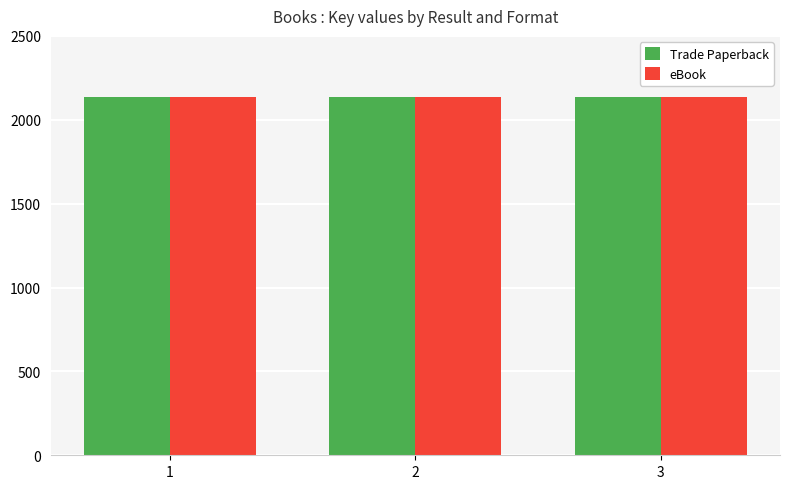

How many Trade Paperback values are between 2137 and 2138?

3